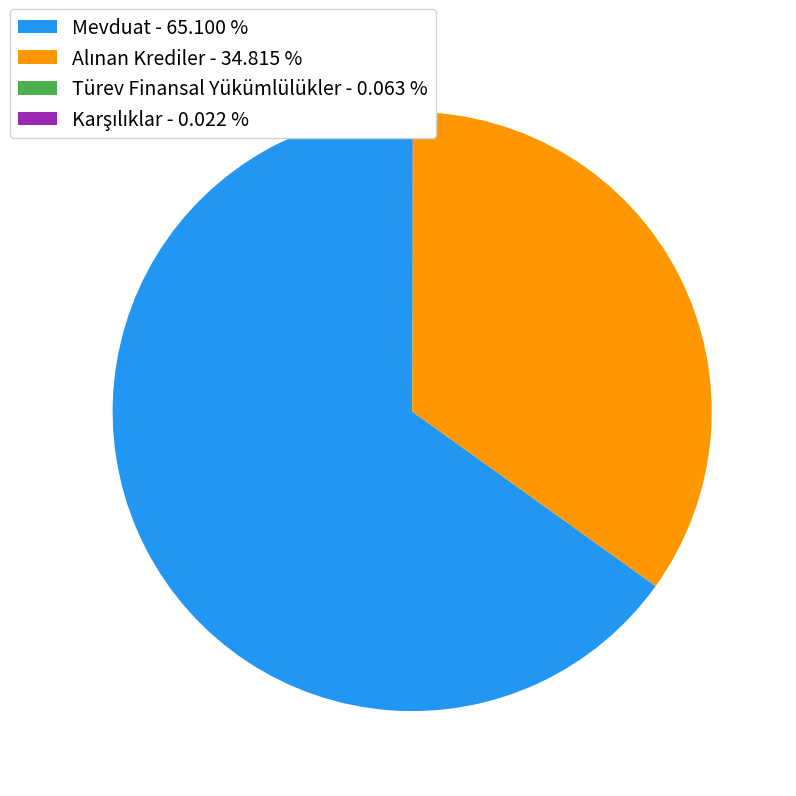

Which category has the biggest portion of the pie?

Mevduat